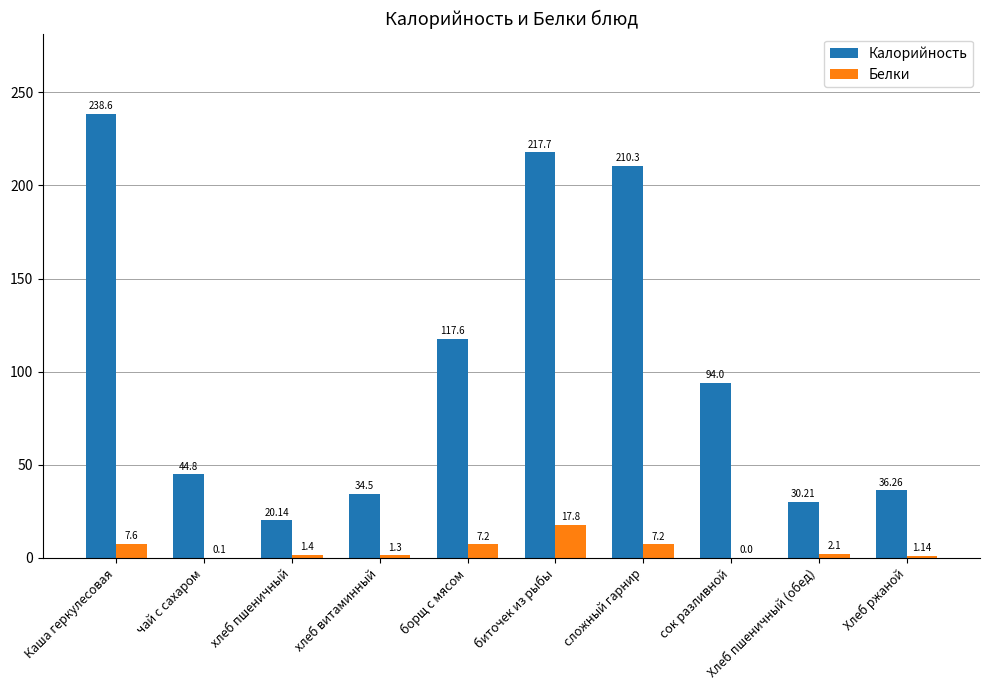

True or false: Калорийность has a value of 51.4 at хлеб витаминный.

False